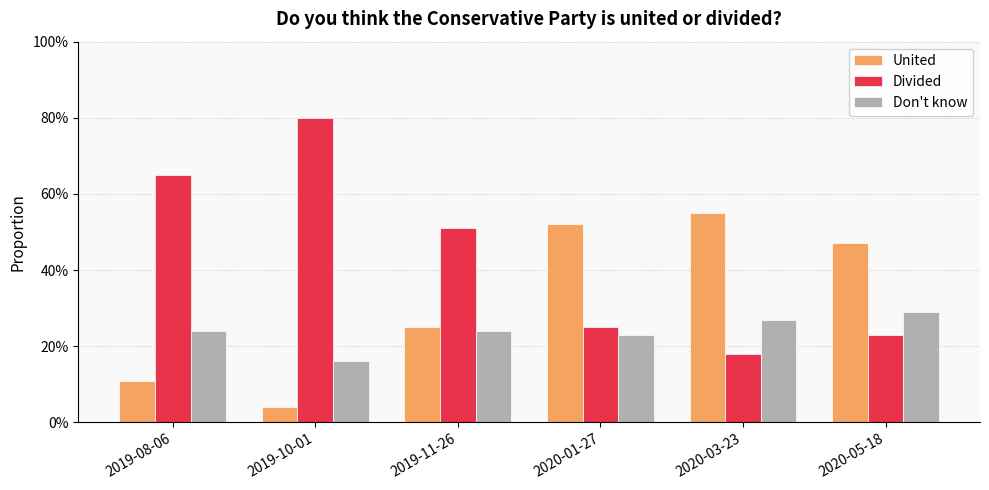

What is the spread (max minus min) of values at 2020-03-23?

0.4